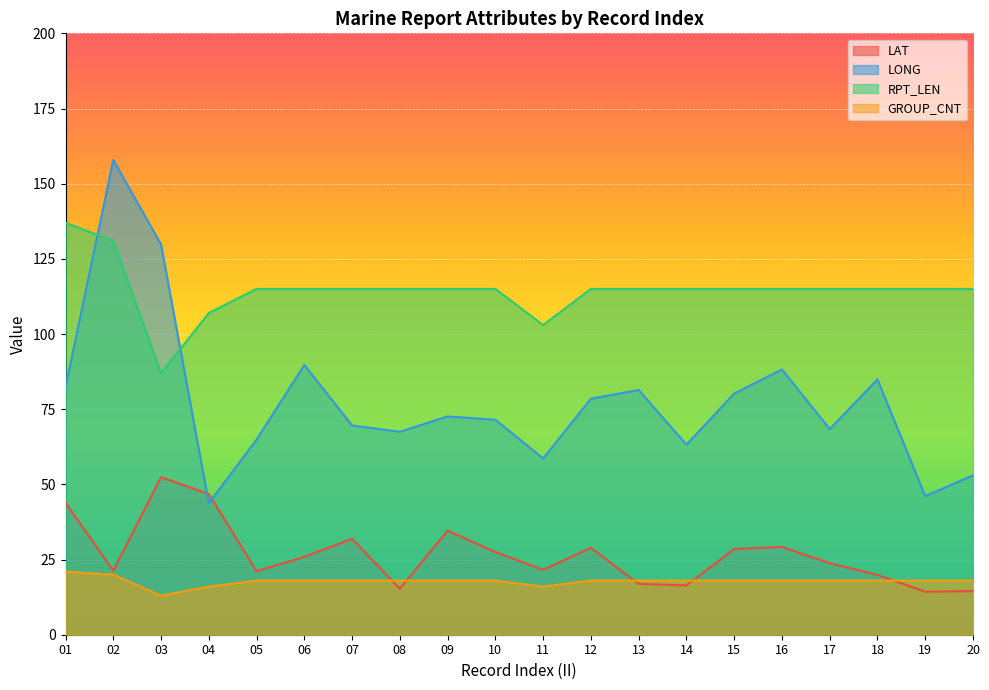

Which series has the largest total across all categories?

RPT_LEN